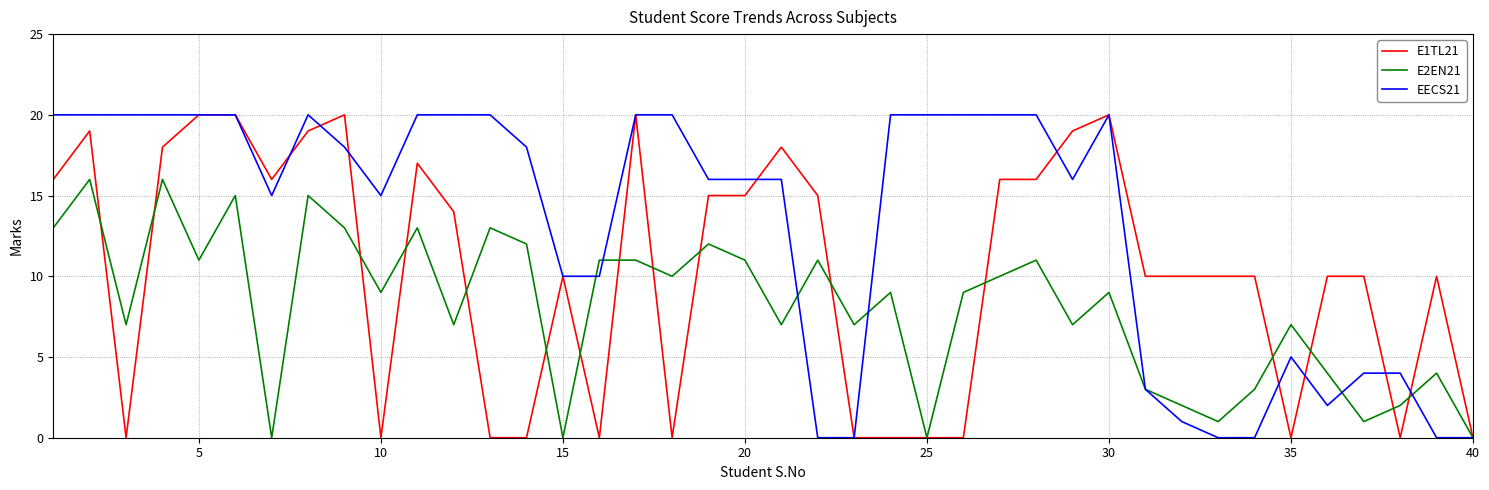

Which series has the largest total across all categories?

EECS21